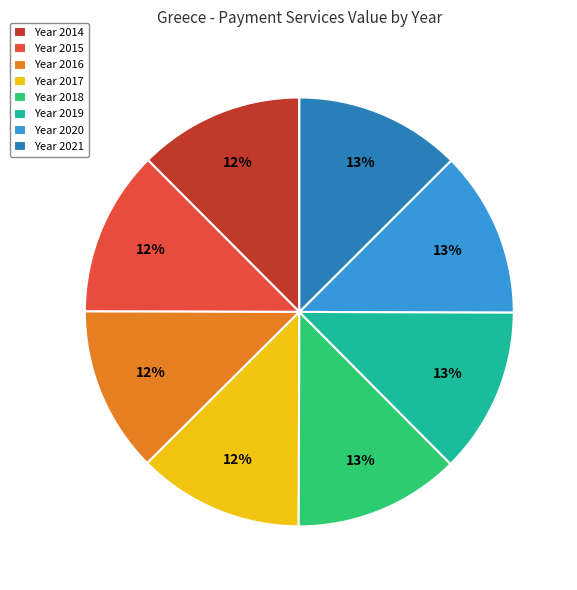

Count the number of slices in the pie.

8